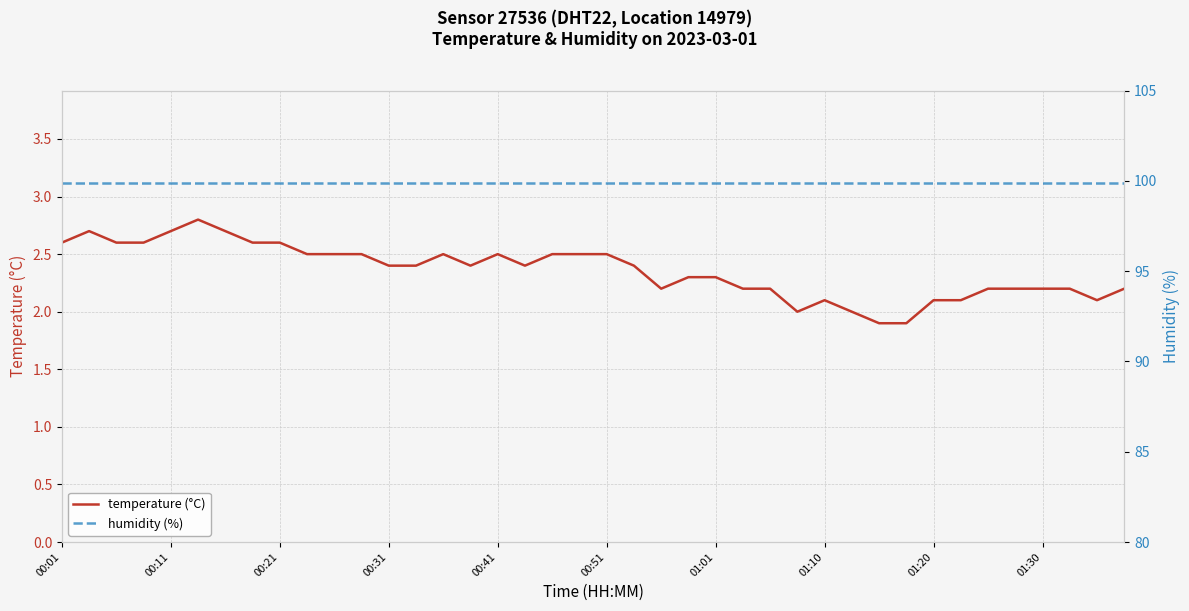

The temperature (°C) series shows 2.5 at 00:51. True or false?

True